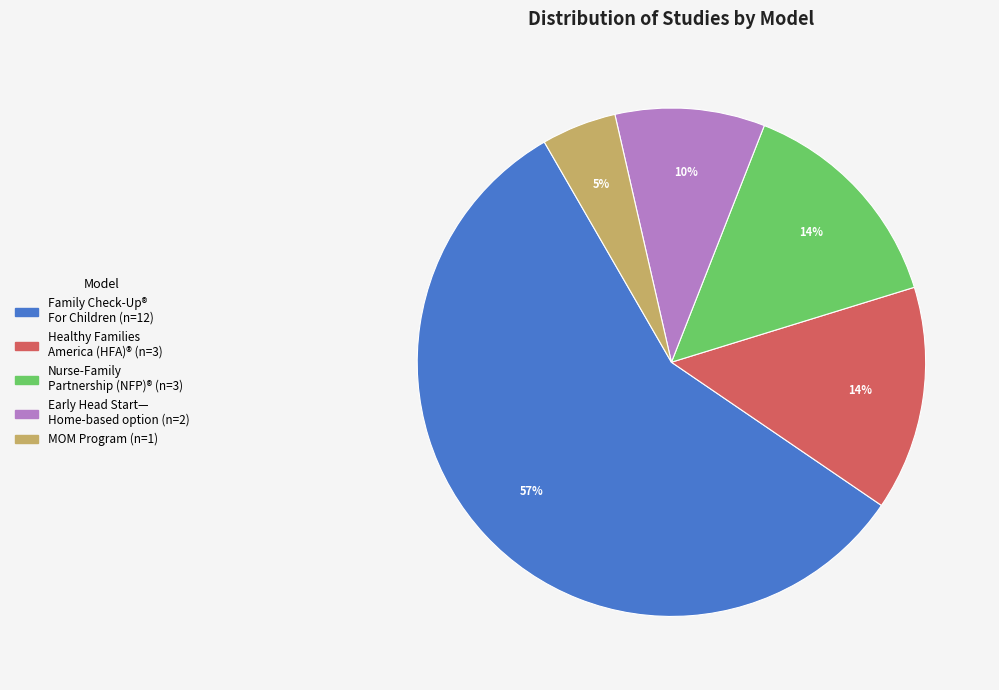

Does any single category account for the majority?

Yes